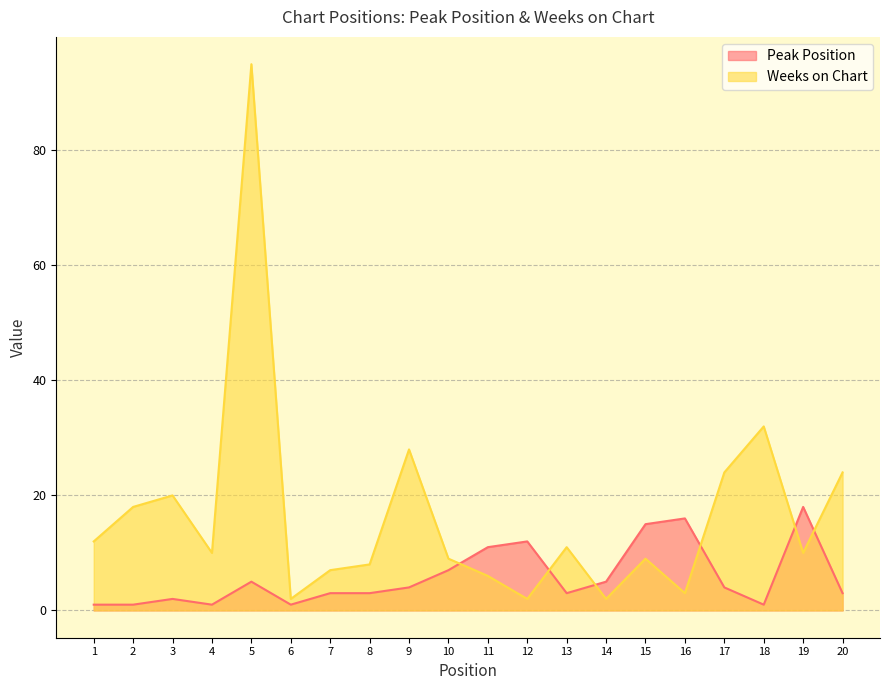

Rank the categories by Weeks on Chart value from highest to lowest.

5, 18, 9, 17, 20, 3, 2, 1, 13, 4, 19, 10, 15, 8, 7, 11, 16, 6, 12, 14